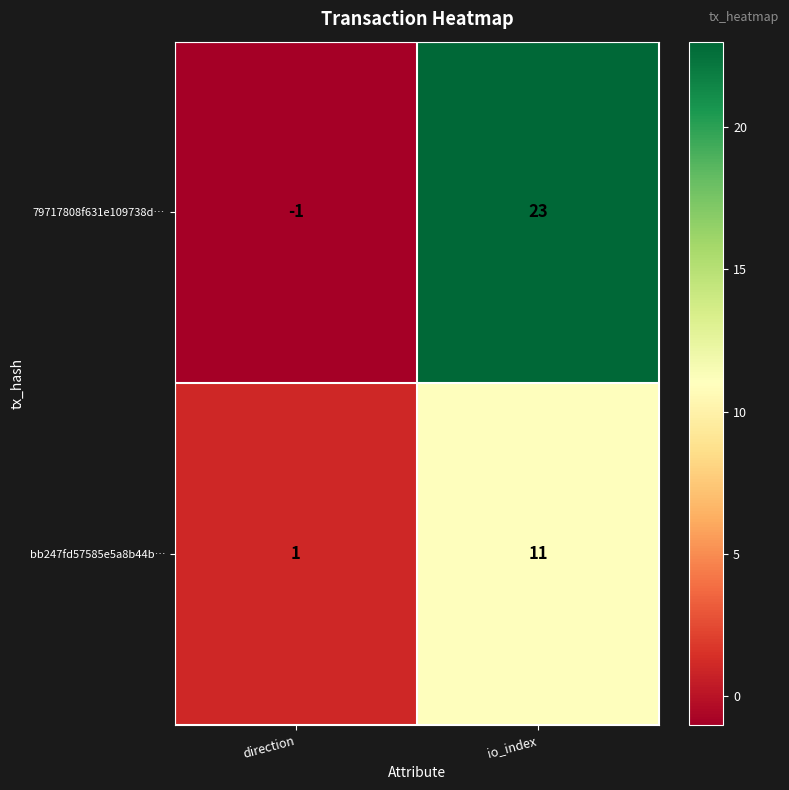

What is the sum of all 79717808f631e109738d… values?

22